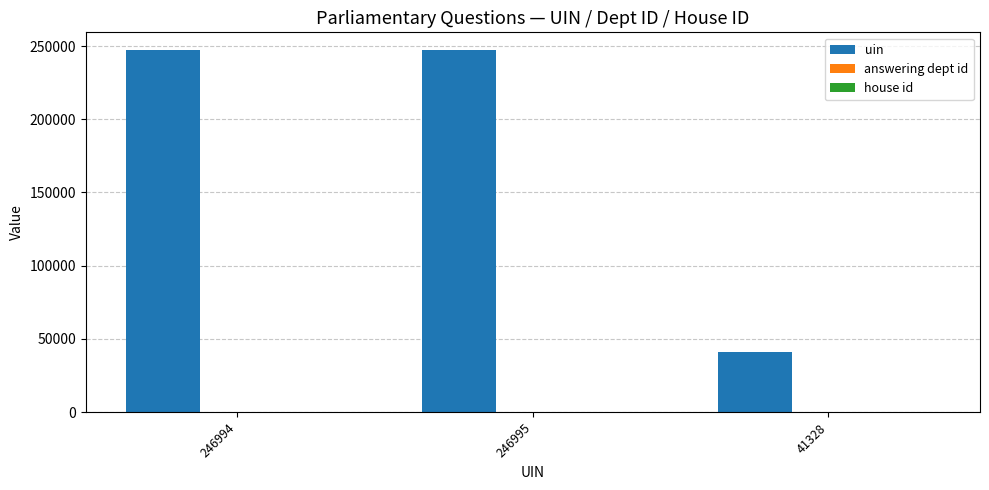

Which series has the largest total across all categories?

uin